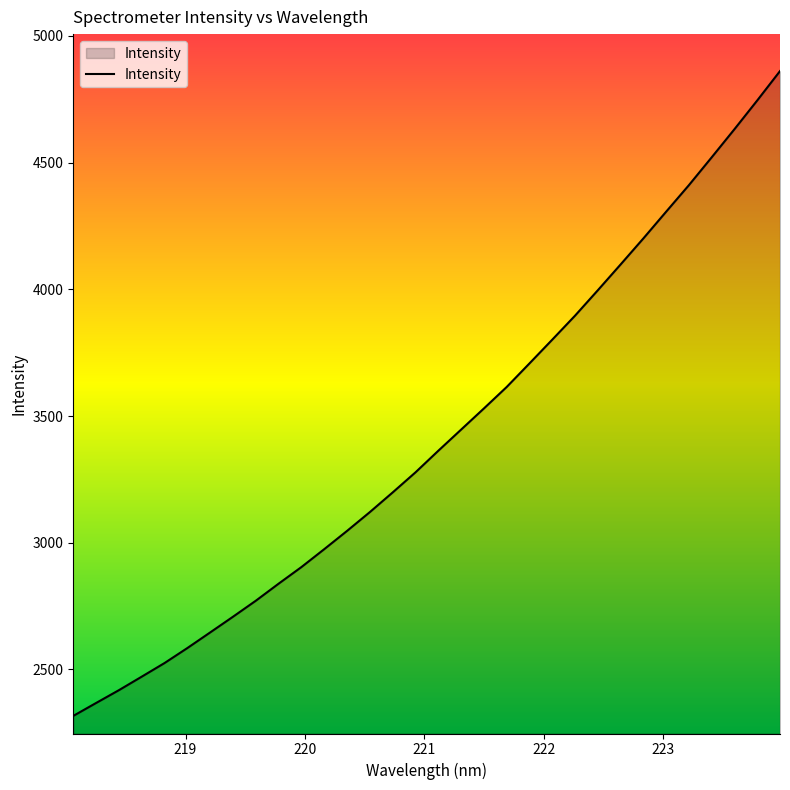

What is the smallest value displayed?

2316.7